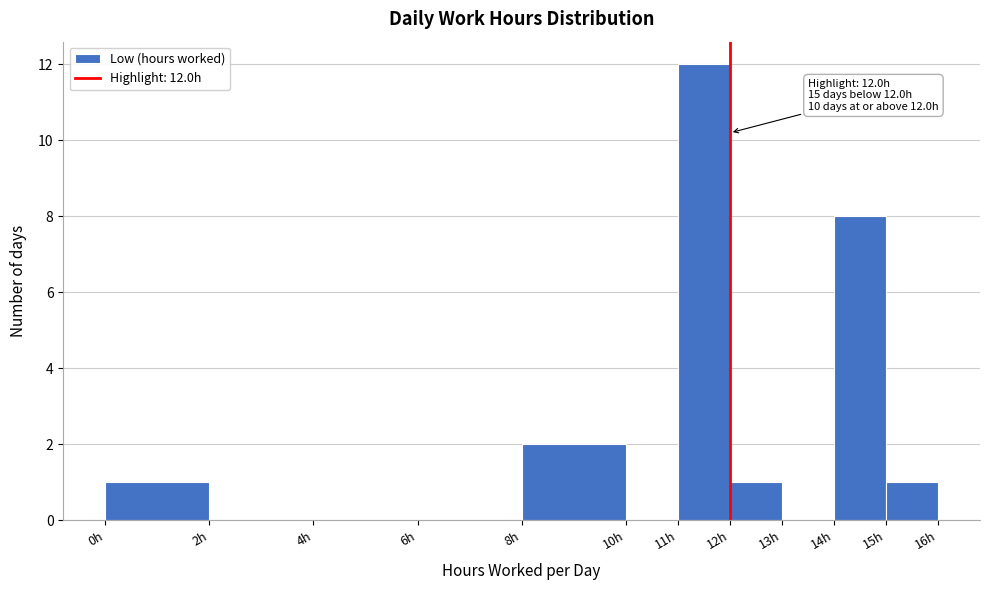

Which range on the x-axis has the tallest bar?

11 to 12